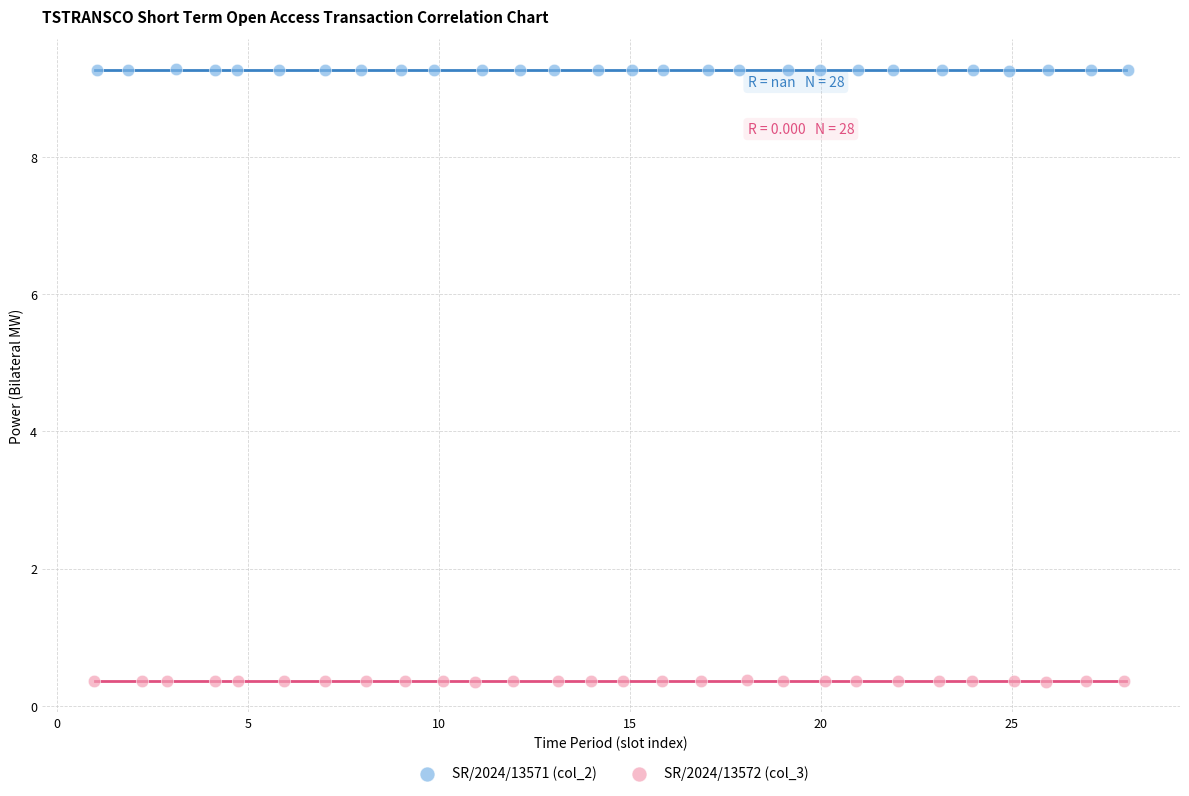

Which series contains the highest Y value?

SR/2024/13571 (col_2)